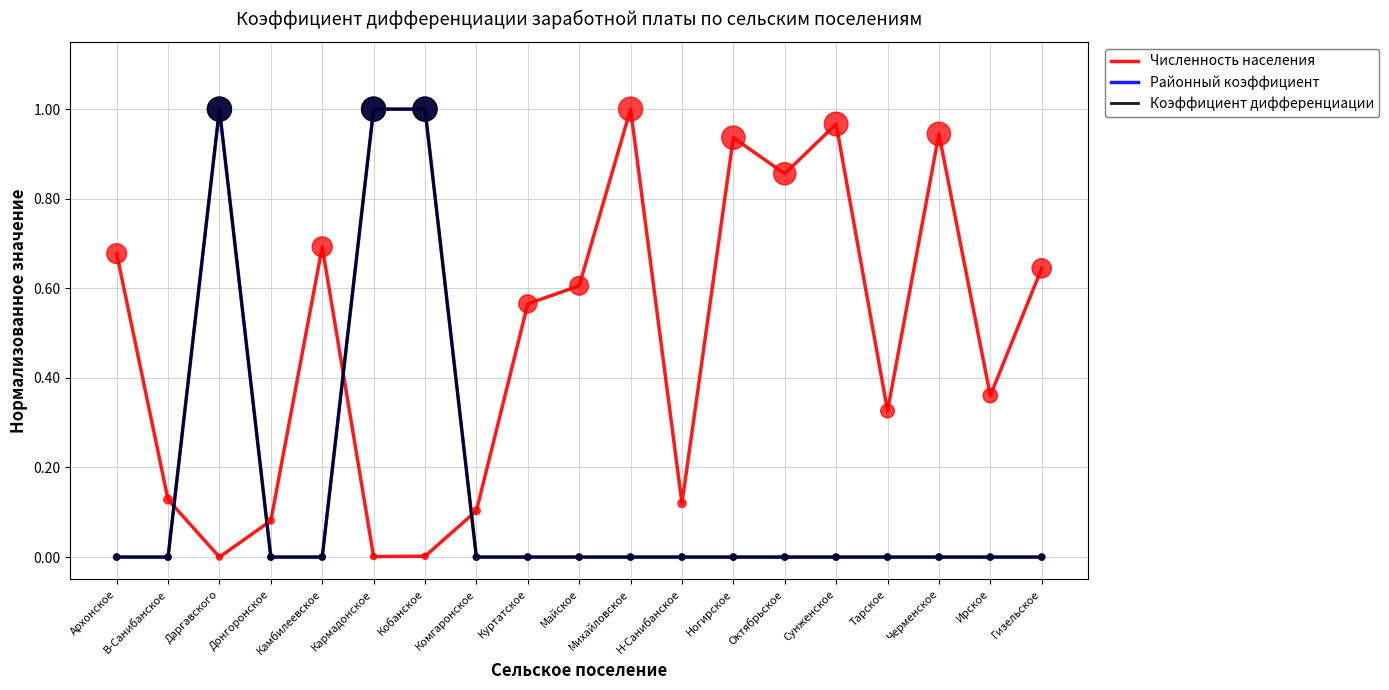

What is the total value across all series at Михайловское?

1.0